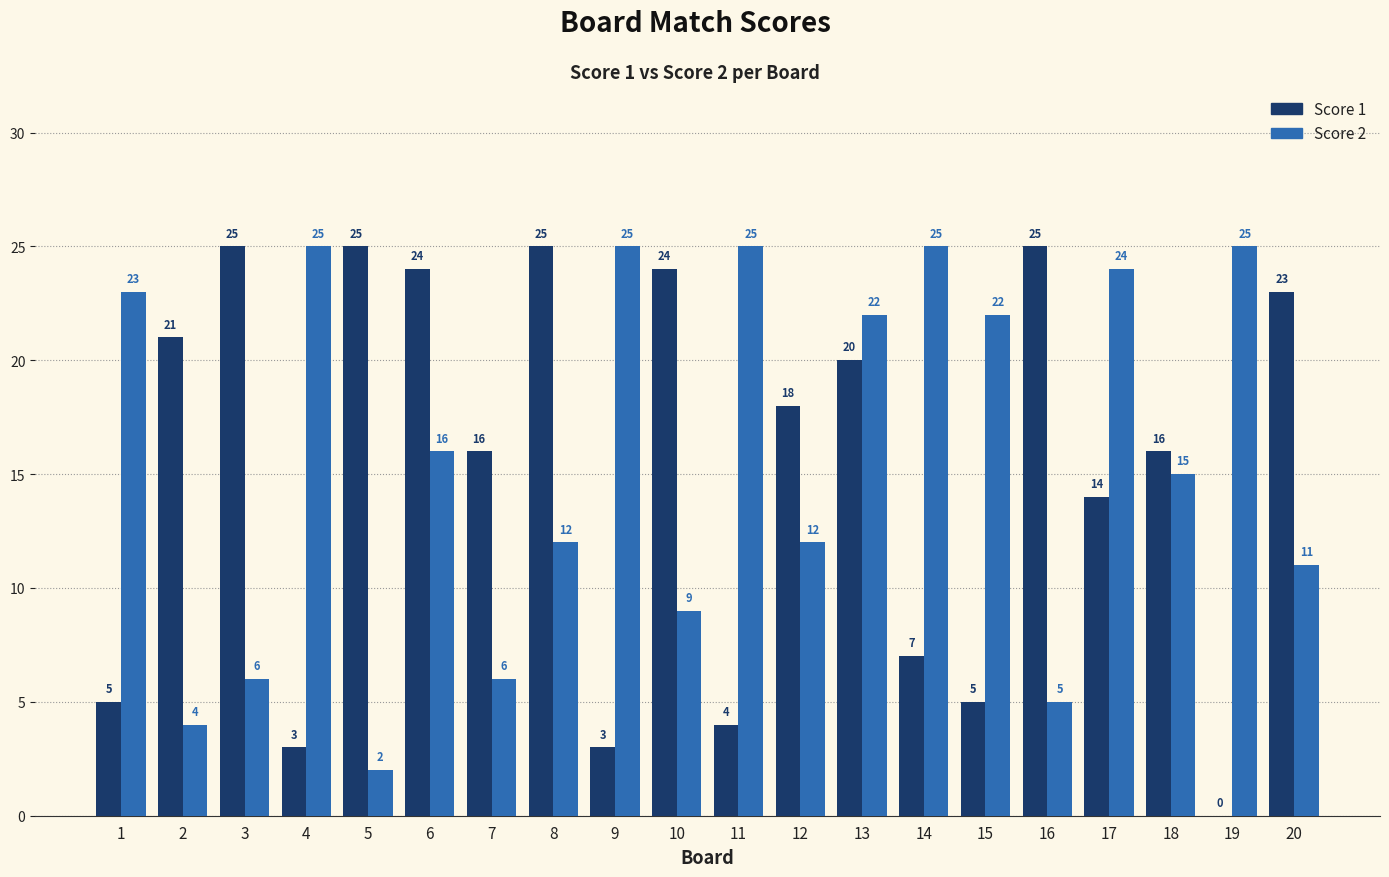

What is the sum of all Score 1 values?

303